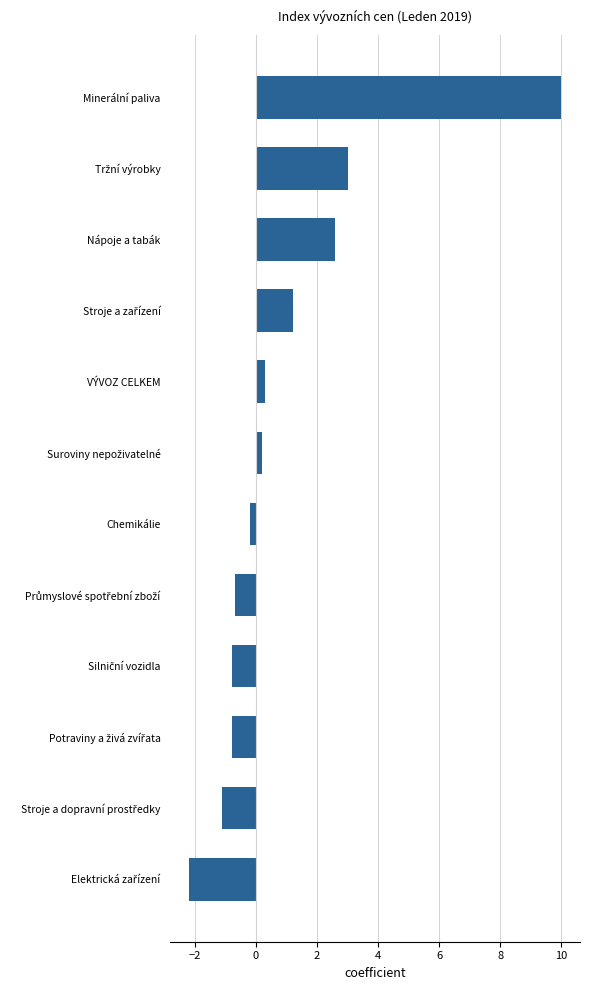

What is the minimum value shown in the chart?

-2.2